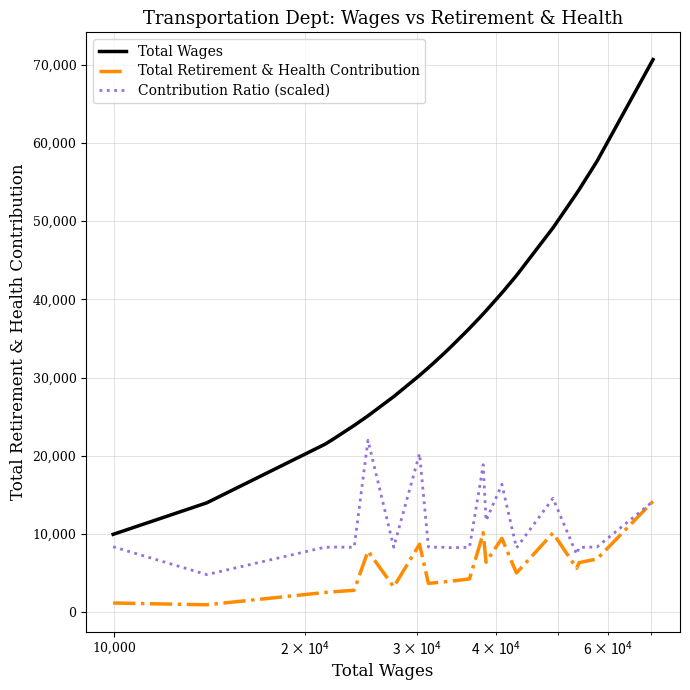

Which series has the widest spread of values?

Total Wages